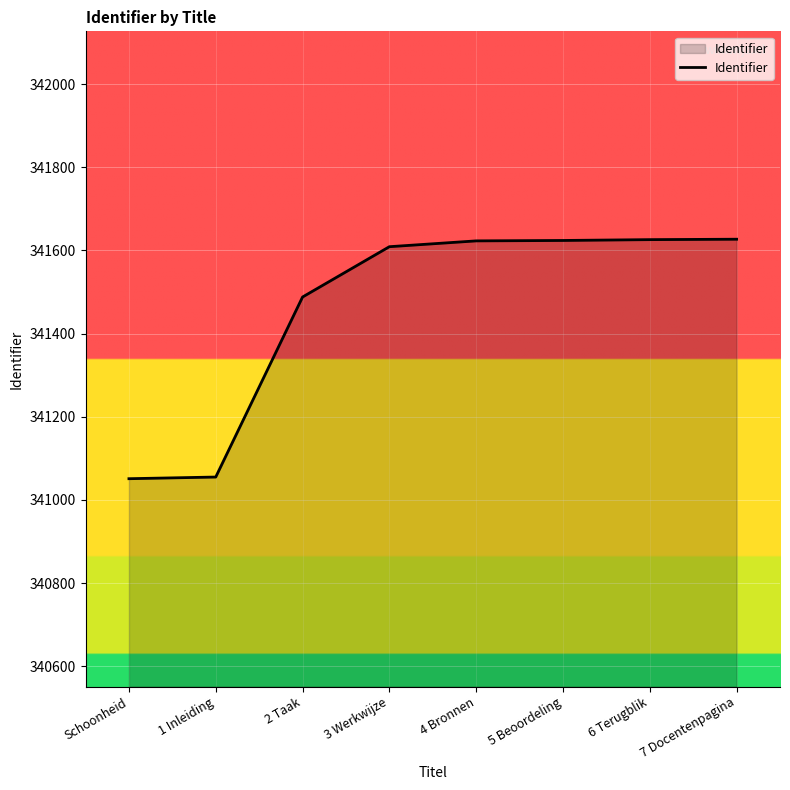

What is the average value?

341463